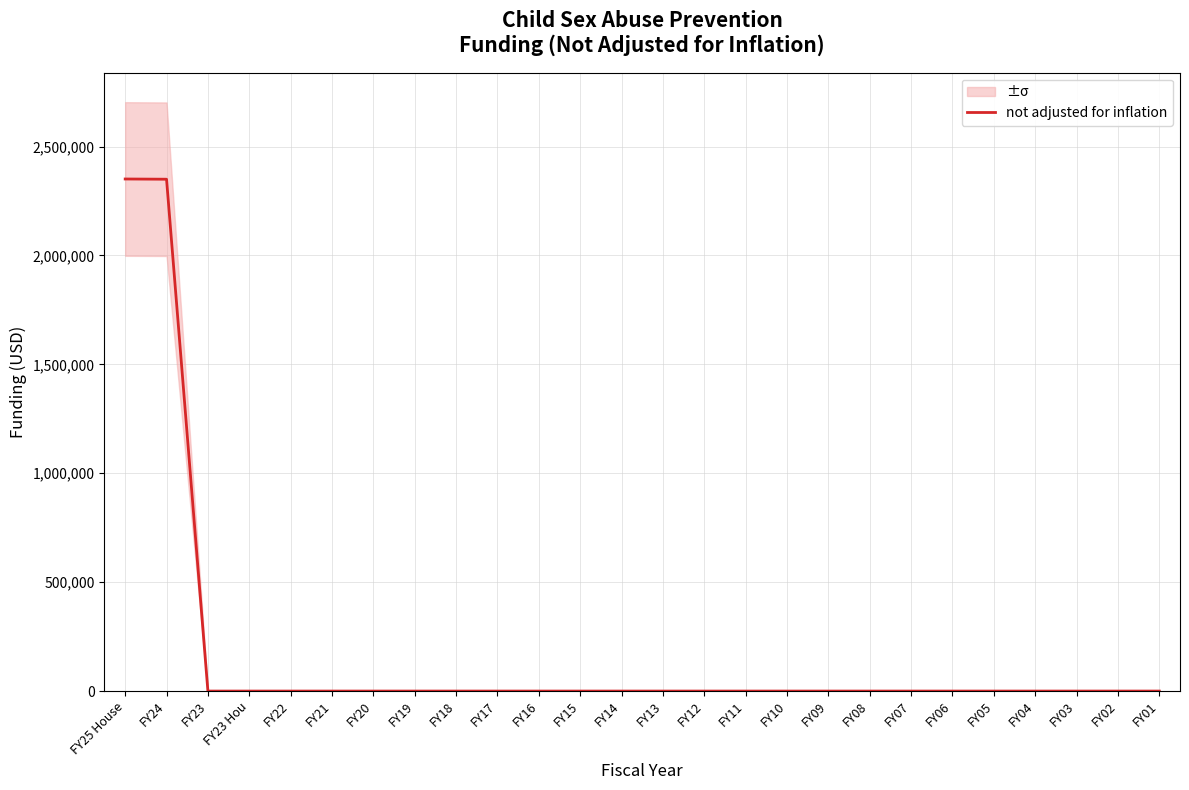

Between FY11 and FY08, which is larger?

FY11